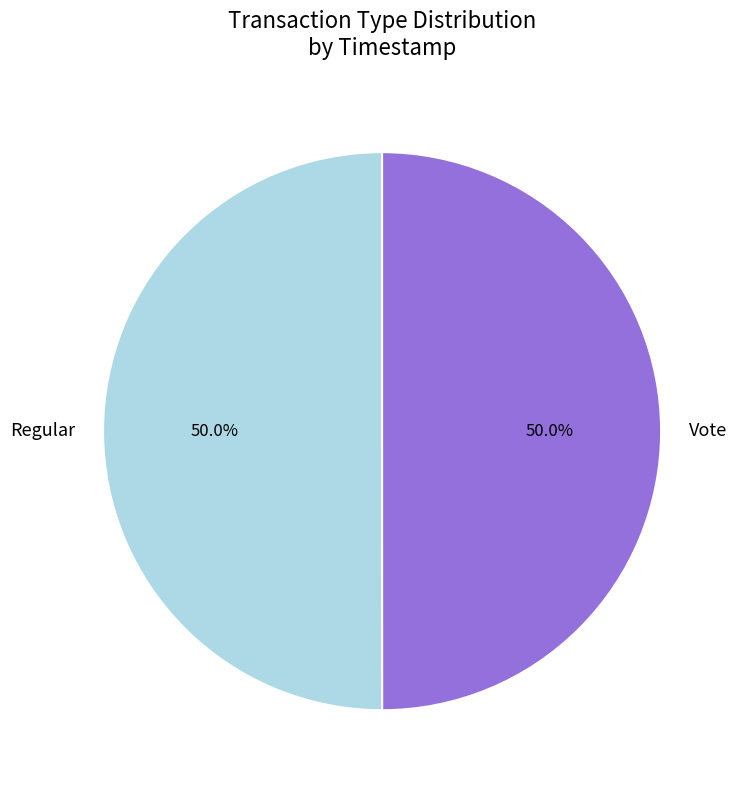

Is the sum of Vote and Regular greater than half?

Yes